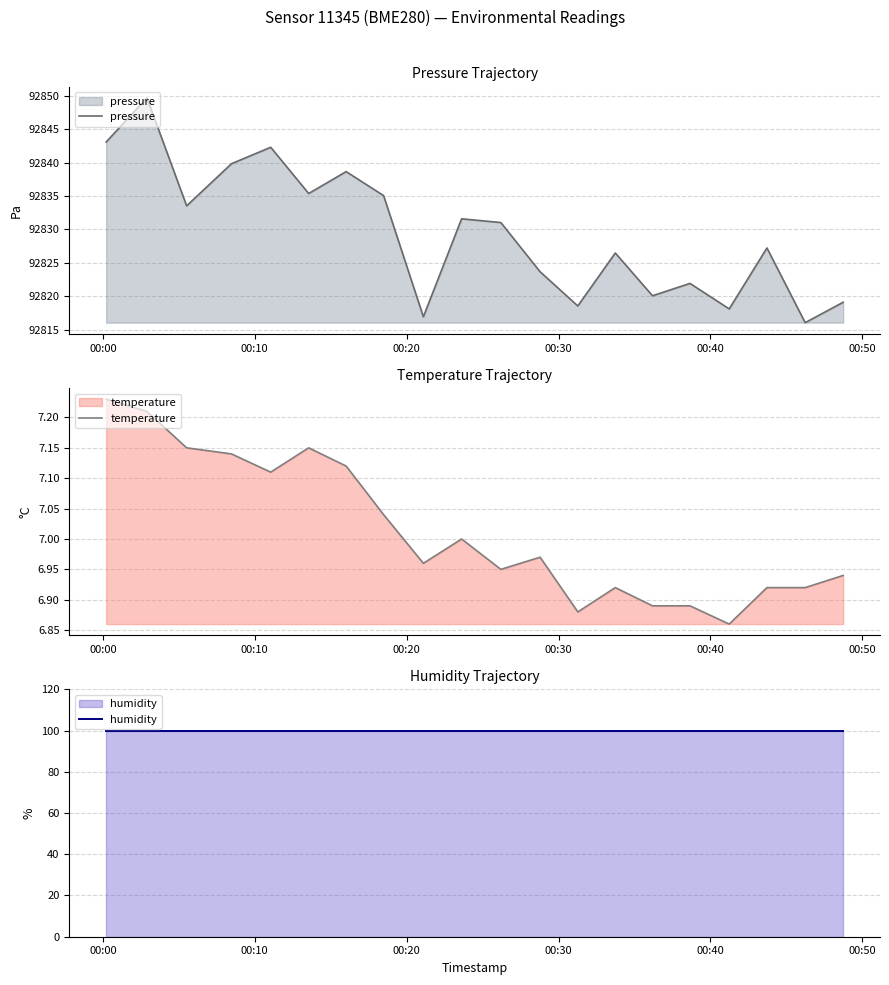

What are all the series names shown in the legend?

pressure, temperature, humidity